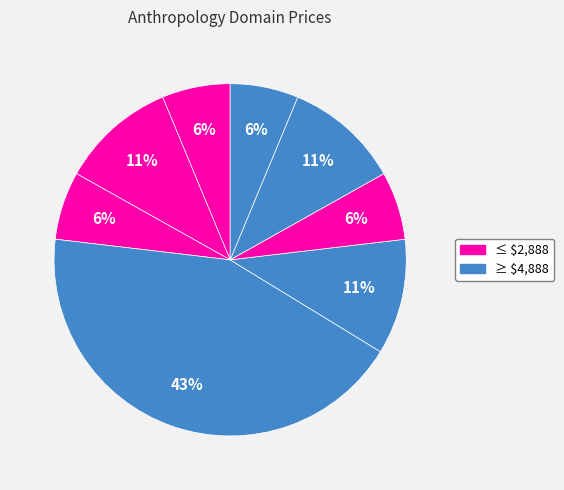

How many segments does this pie chart have?

8